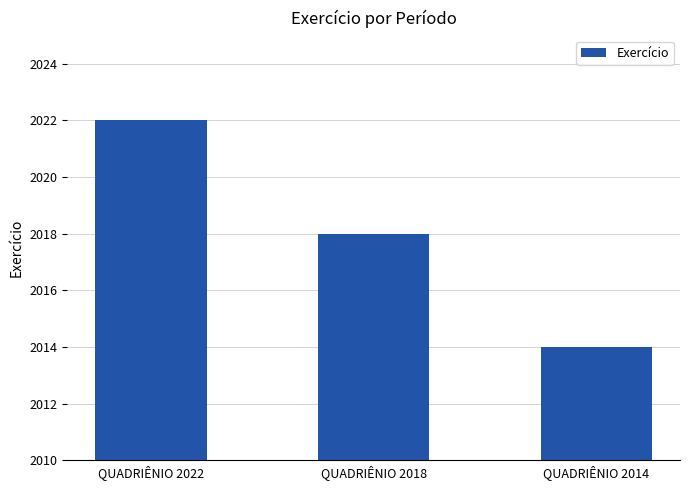

What is the ratio of the value at QUADRIÊNIO 2018 to the value at QUADRIÊNIO 2014?

1.0